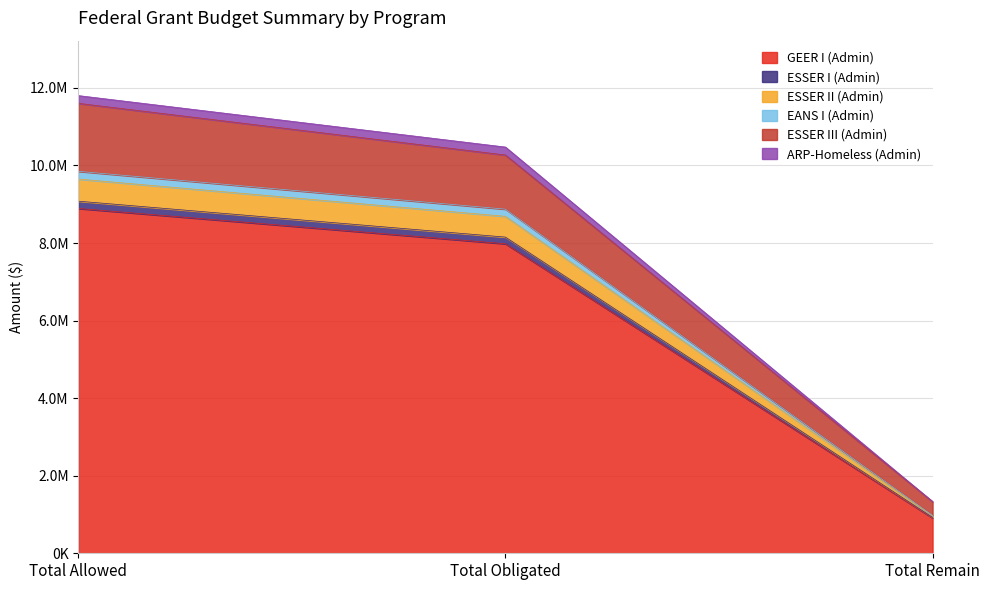

What is the maximum value shown in the chart?

11802364.9